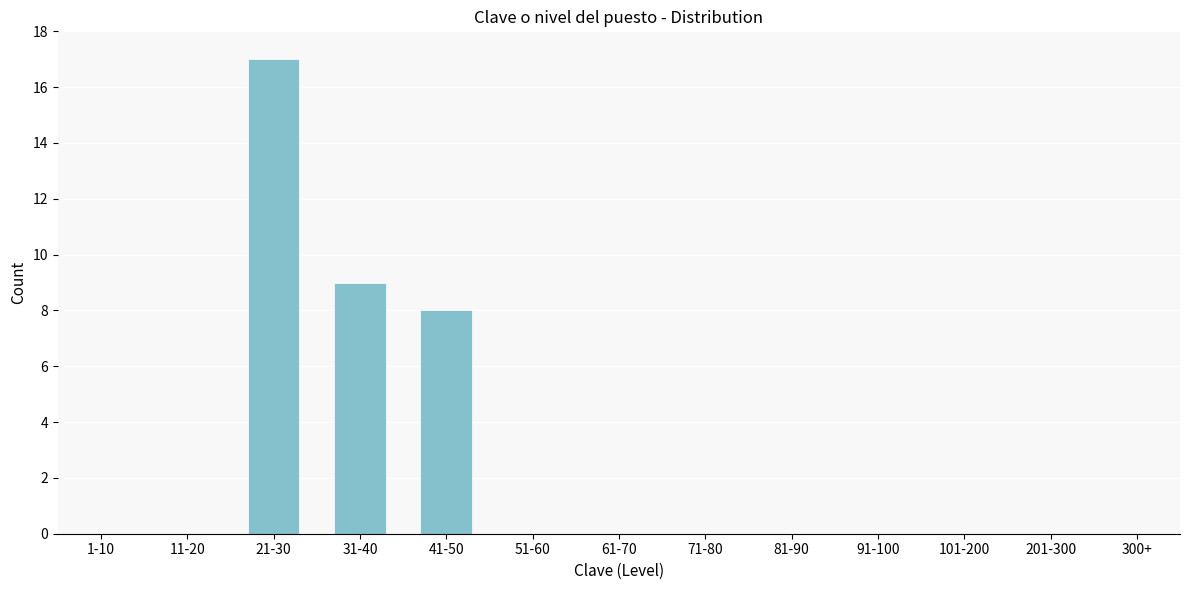

Reading right to left, transcribe all the data shown in this chart.

300+=0	201-300=0	101-200=0	91-100=0	81-90=0	71-80=0	61-70=0	51-60=0	41-50=8	31-40=9	21-30=17	11-20=0	1-10=0